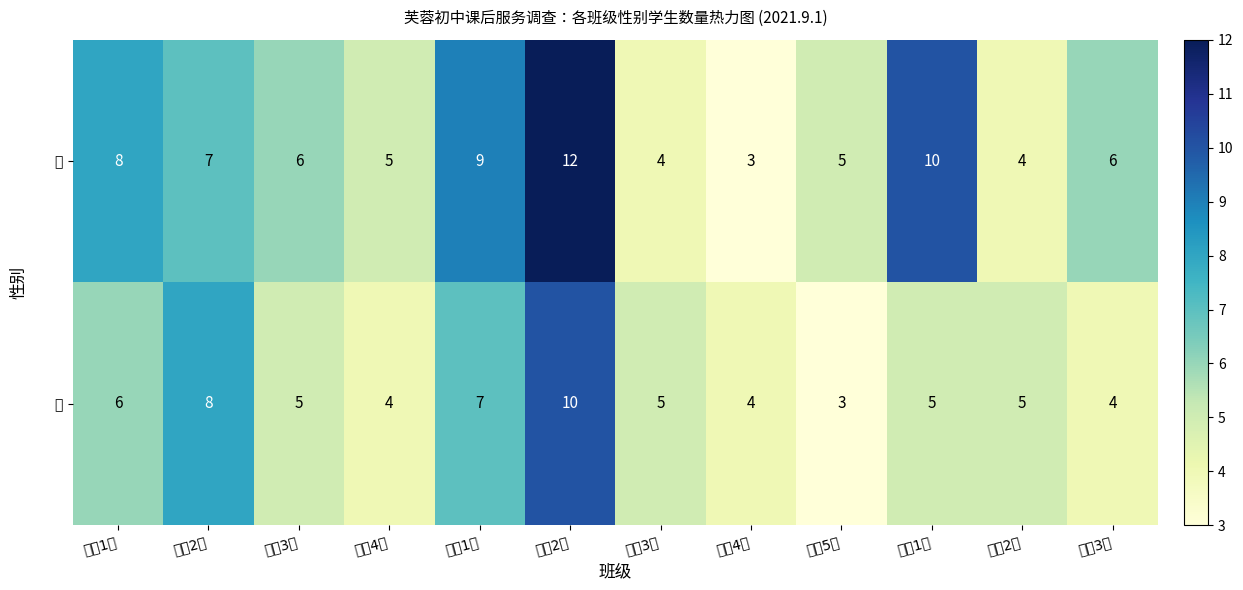

What is the smallest value displayed?

3